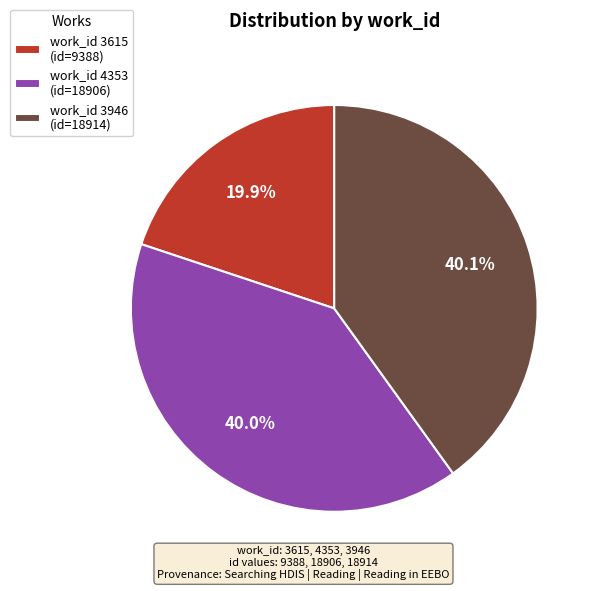

What portion of the pie excludes work_id 3946 (id=18914)?

59.9%